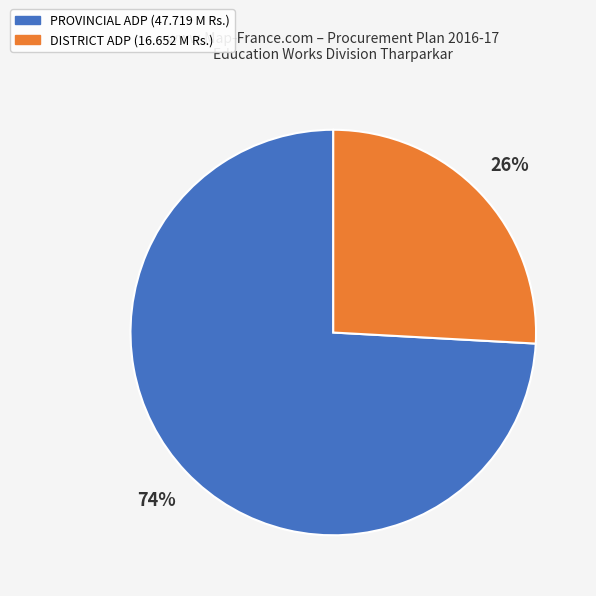

To the nearest percent, what is the average slice percentage?

50%